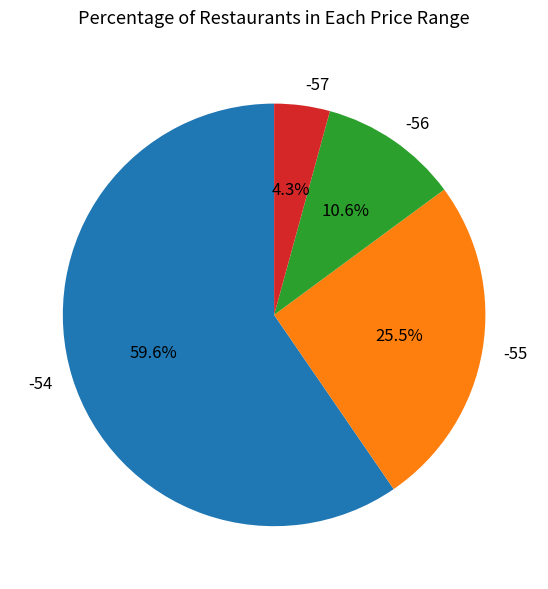

What is the smallest slice in the pie chart?

-57